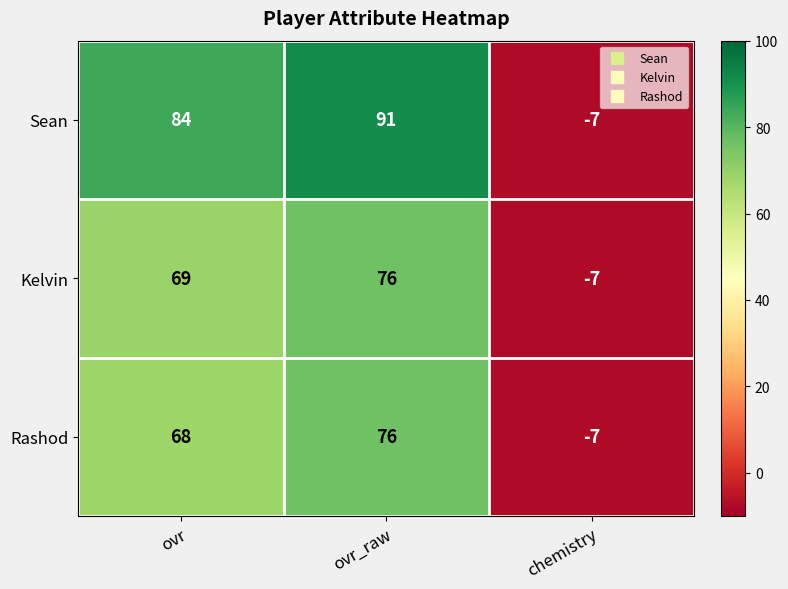

The Sean series shows -7 at chemistry. True or false?

True